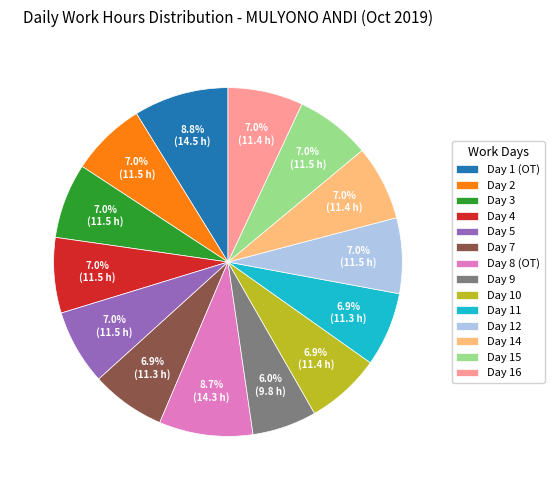

Is it true that Day 16 is 7% of the pie?

True